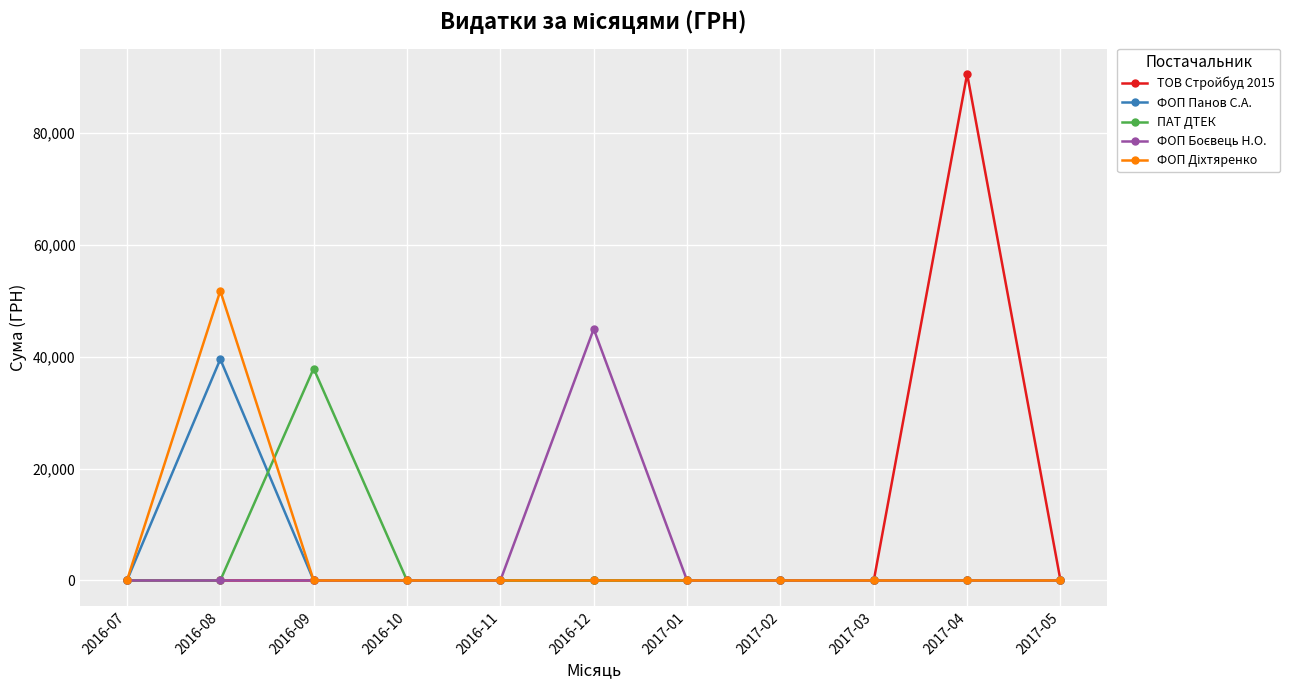

What is the difference between the highest and lowest values at 2017-04?

90526.3